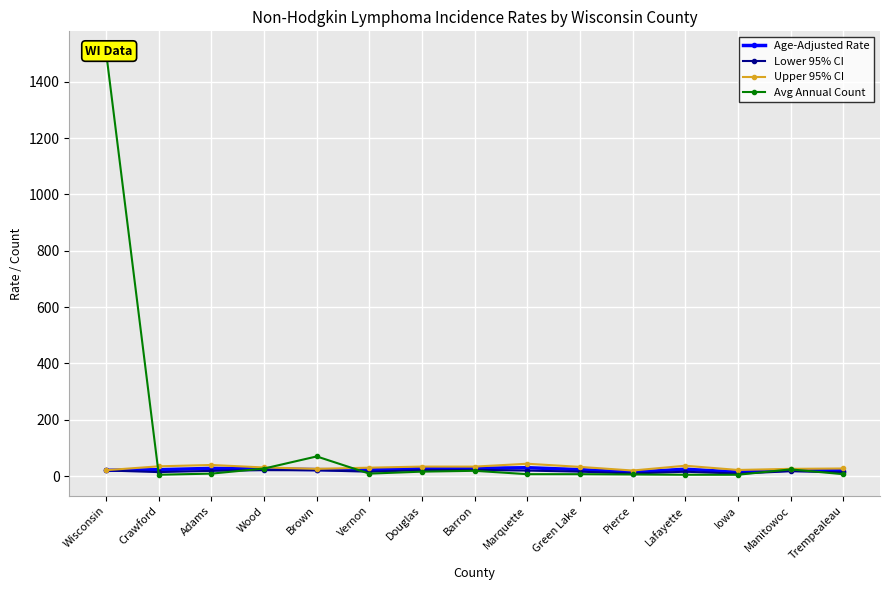

Where is the first local minimum for Upper 95% CI?

Brown